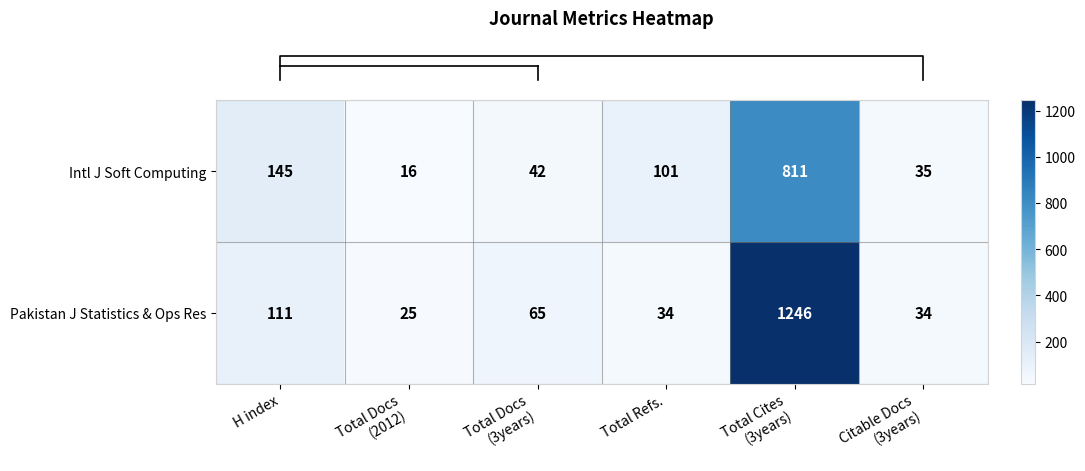

Rank the series by their maximum value, from highest to lowest.

Pakistan J Statistics & Ops Res, Intl J Soft Computing